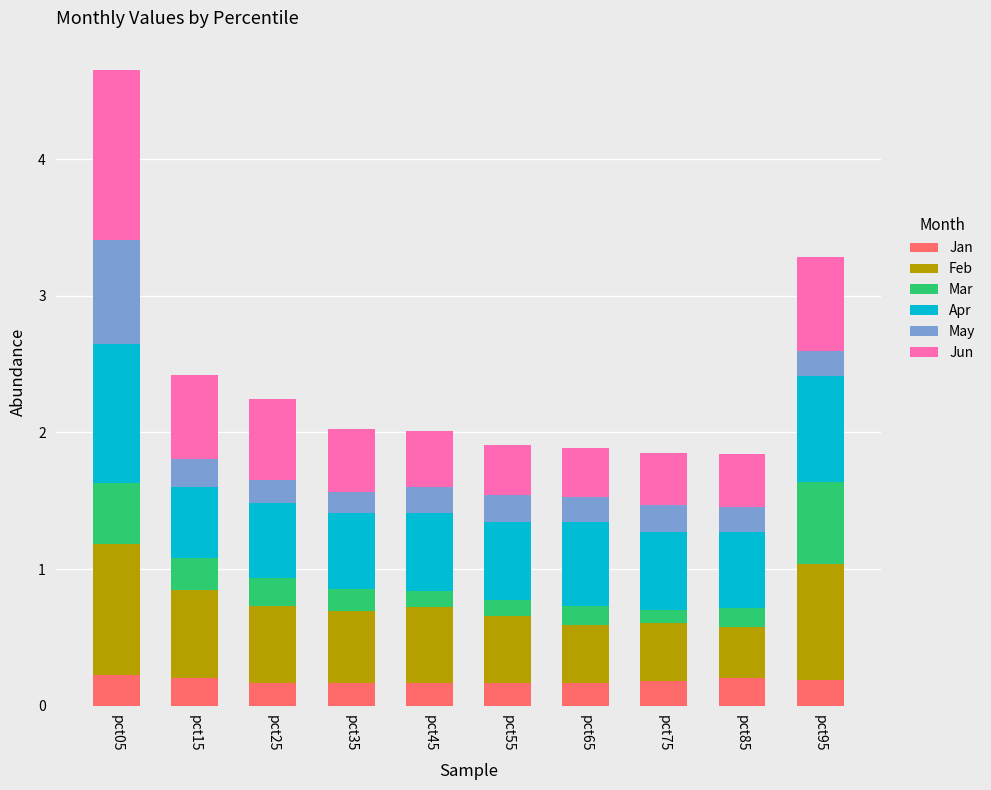

What is the total value across all series at pct35?

2.0